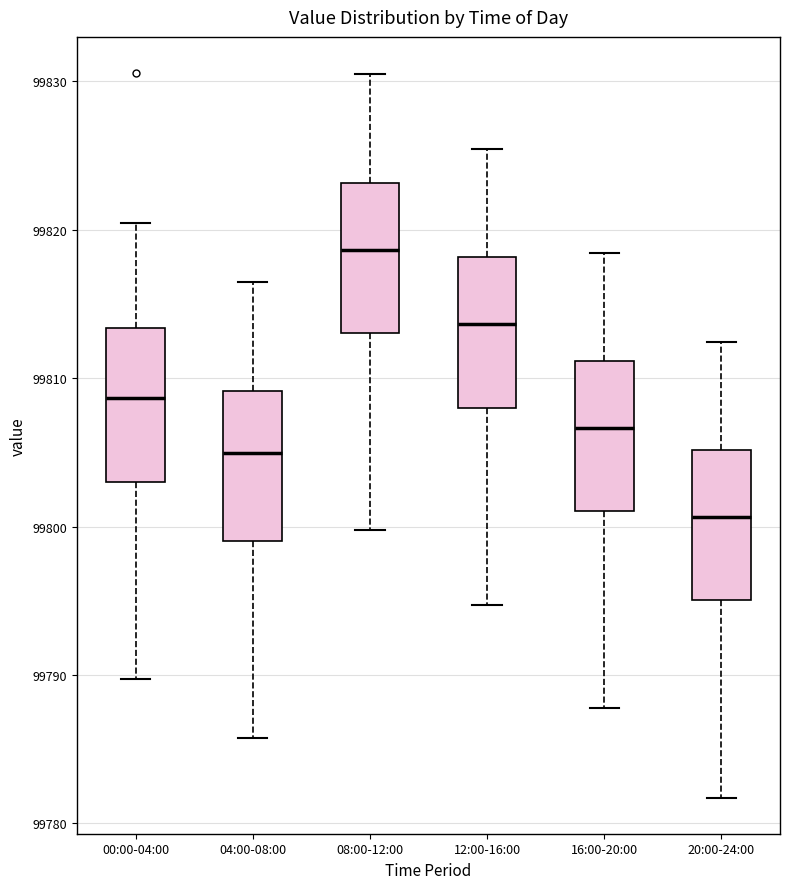

Where does the lower whisker of the box for 08:00-12:00 end on the y-axis? The values are not printed on the chart, so give them approximately, as read against the axis.

99800